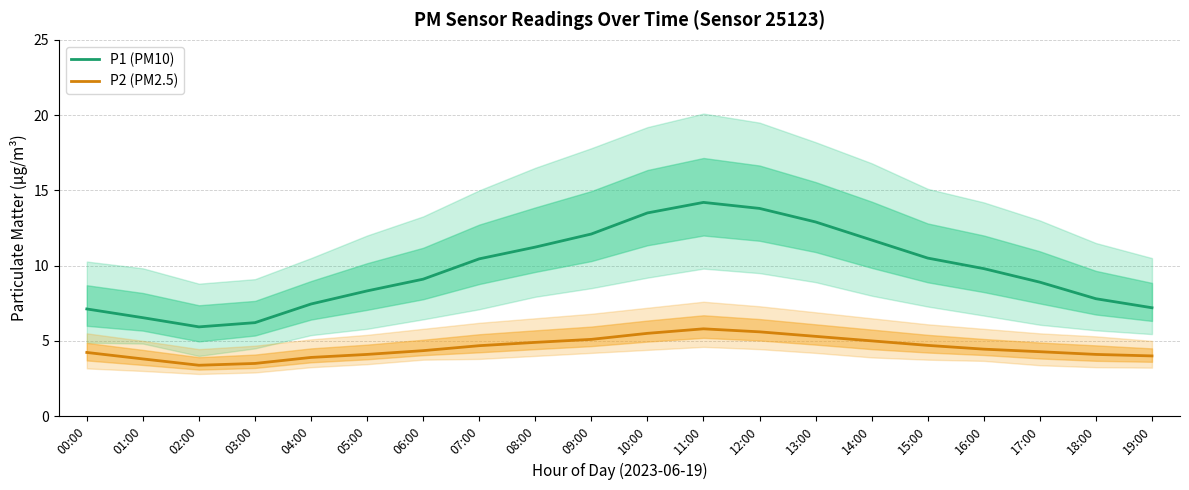

How many interior local valleys does the P1 (PM10) series have?

1